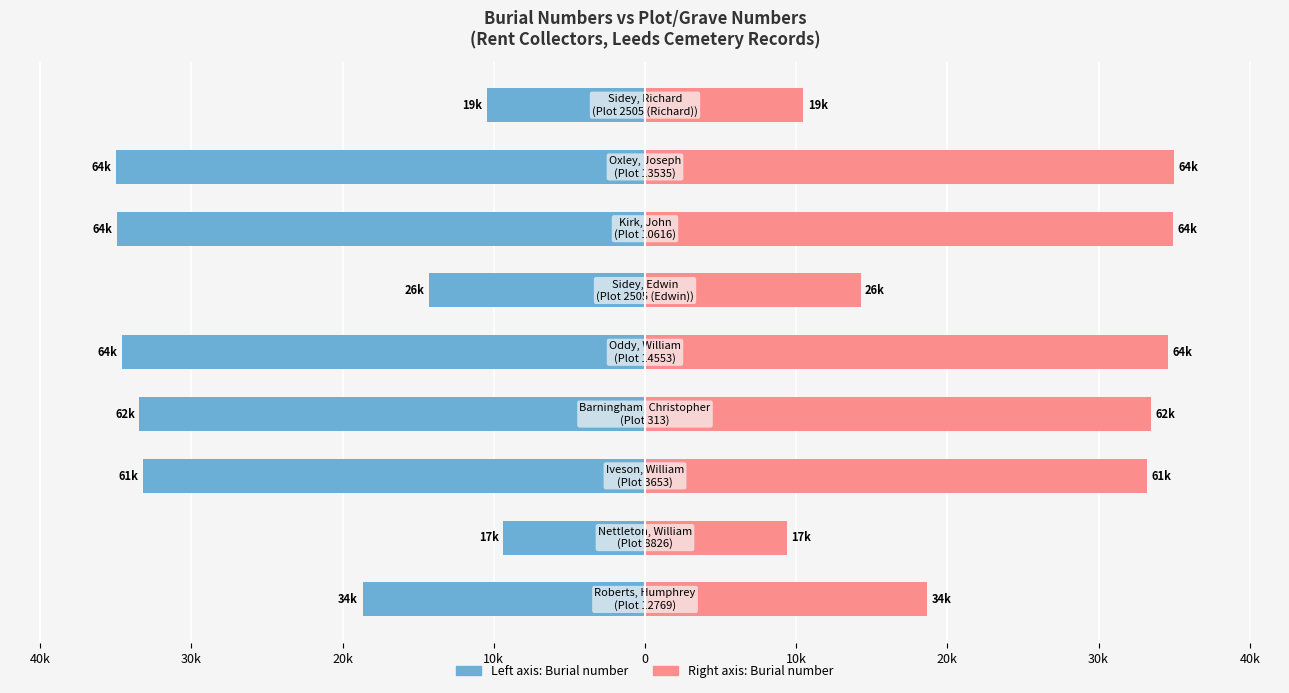

At how many categories does at least one series exceed -28?

9